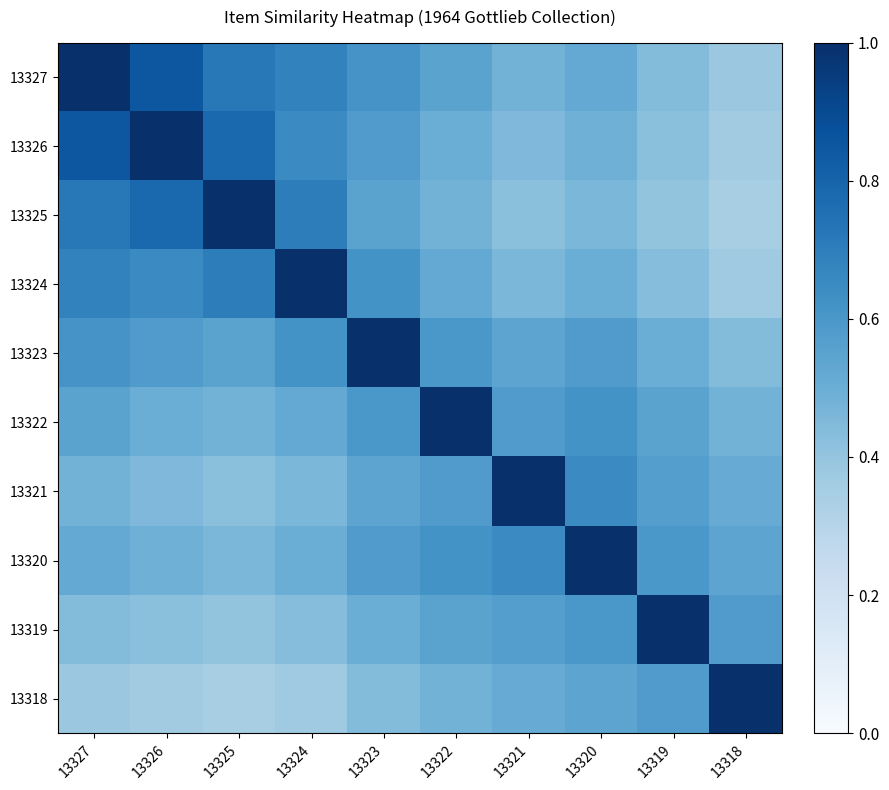

At 13324, list the series in order from largest to smallest.

13324, 13325, 13327, 13326, 13323, 13322, 13320, 13321, 13319, 13318